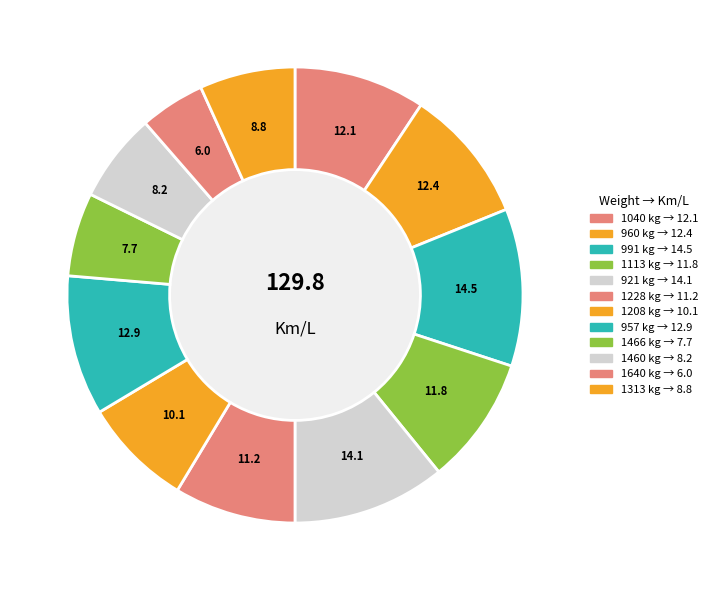

What percentage is the 1460 slice, to the nearest percent?

6%